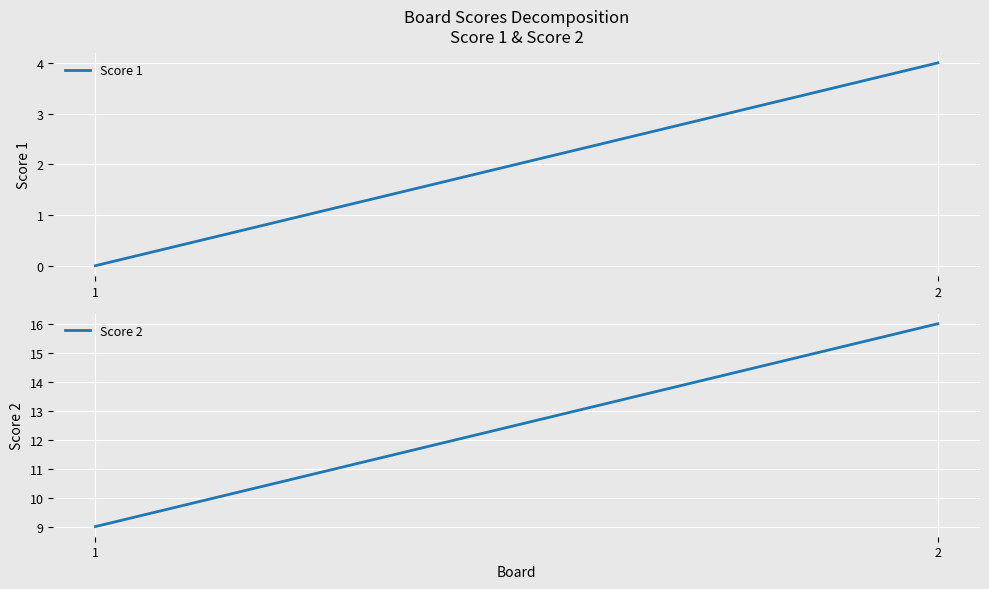

True or false: Score 2 has a value of 9 at 1.

True